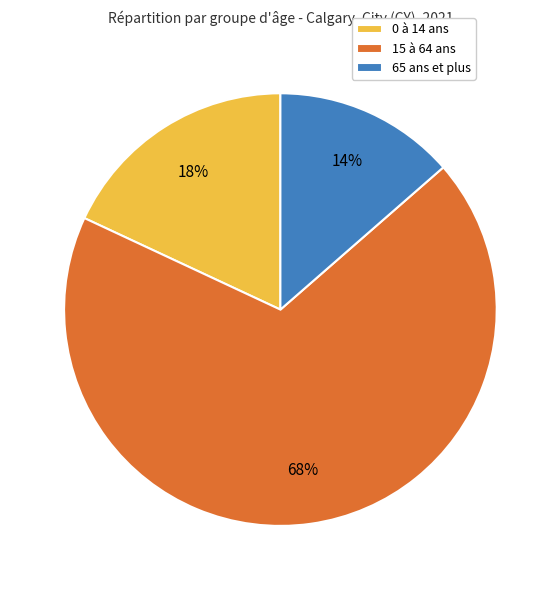

Is it true that 0 à 14 ans is 18% of the pie?

True